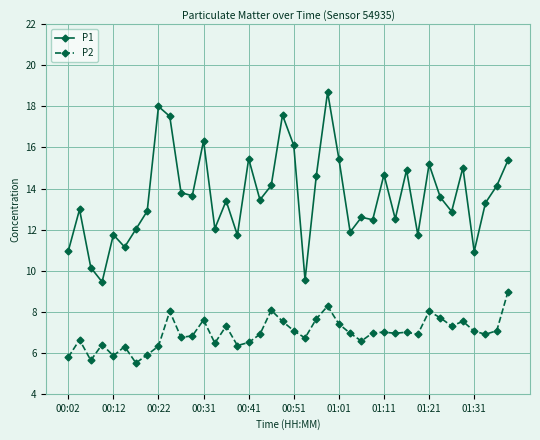

What is the value of the P1 point at the 35th from the left?

12.9